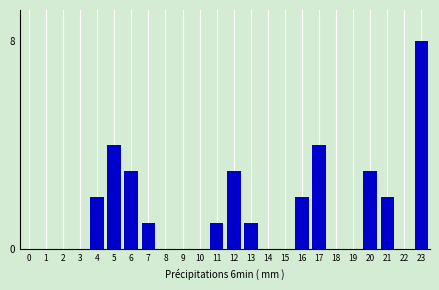

Reading left to right, what are all the values shown in this chart?

0=0	1=0	2=0	3=0	4=2	5=4	6=3	7=1	8=0	9=0	10=0	11=1	12=3	13=1	14=0	15=0	16=2	17=4	18=0	19=0	20=3	21=2	22=0	23=8